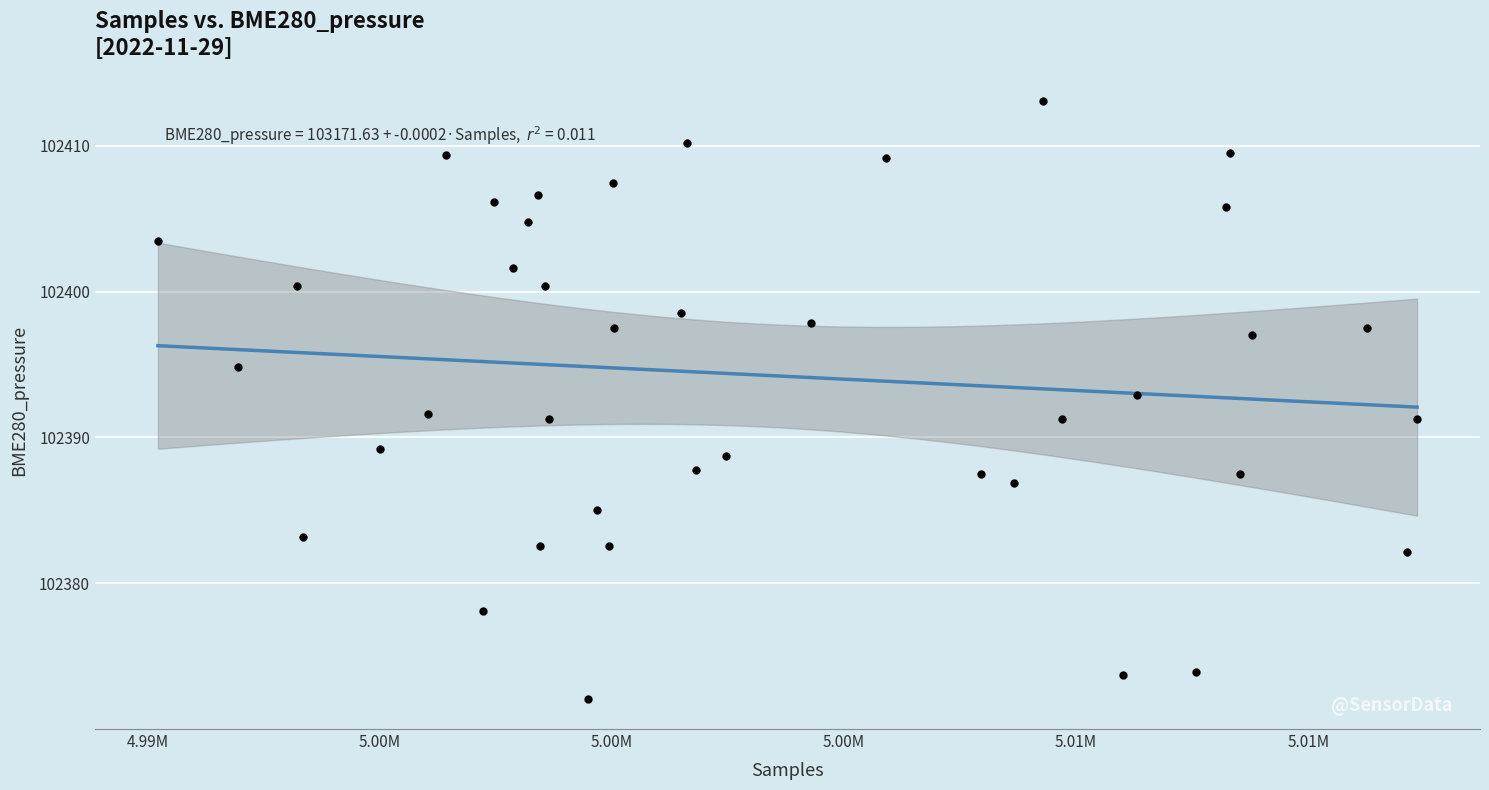

What is the range of X values (max minus min)?

27114.0